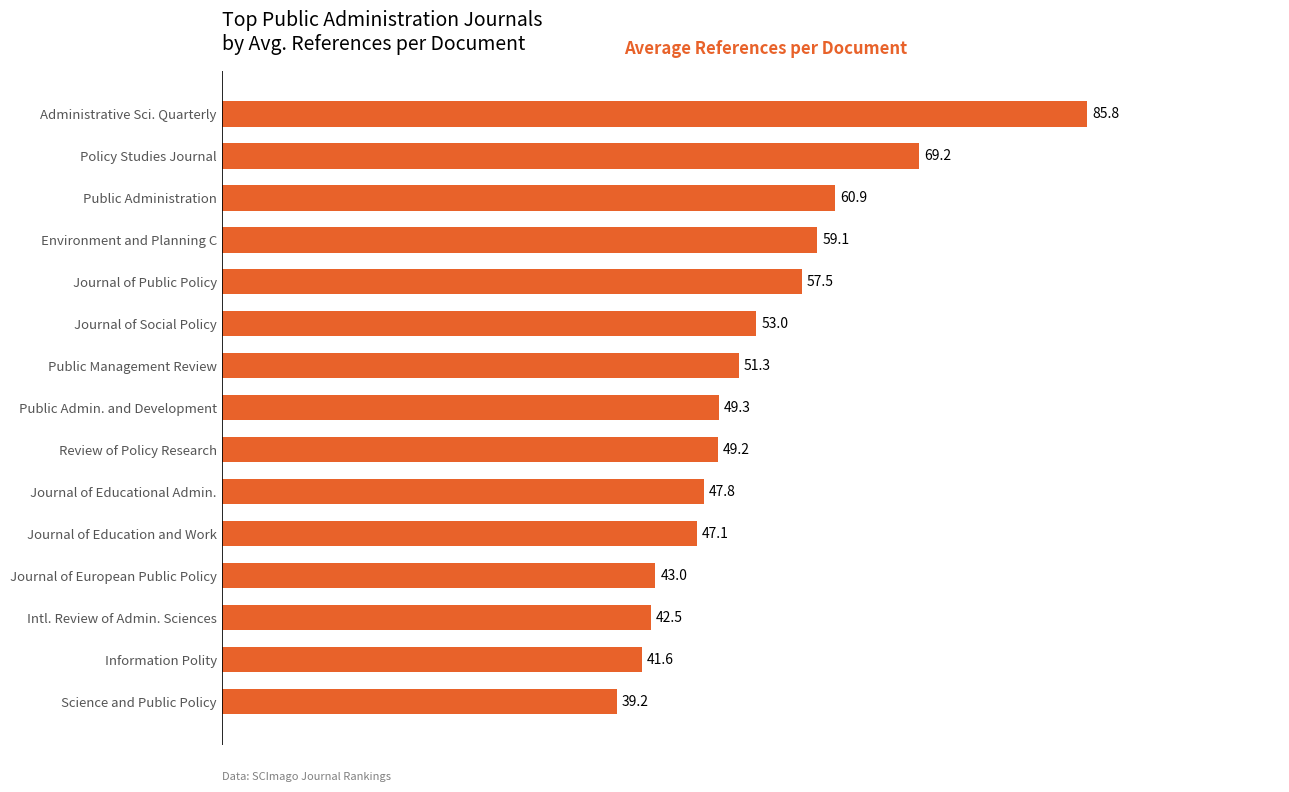

Rank the categories by value from highest to lowest.

Administrative Sci. Quarterly, Policy Studies Journal, Public Administration, Environment and Planning C, Journal of Public Policy, Journal of Social Policy, Public Management Review, Public Admin. and Development, Review of Policy Research, Journal of Educational Admin., Journal of Education and Work, Journal of European Public Policy, Intl. Review of Admin. Sciences, Information Polity, Science and Public Policy